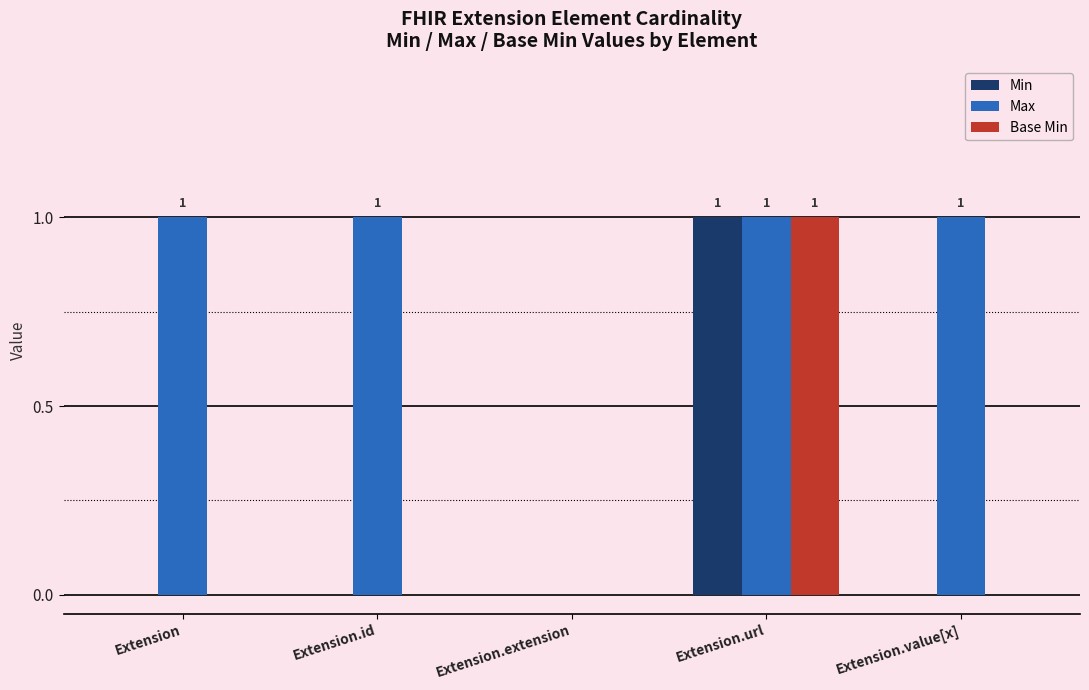

Which series changed the most between Extension and Extension.extension?

Max